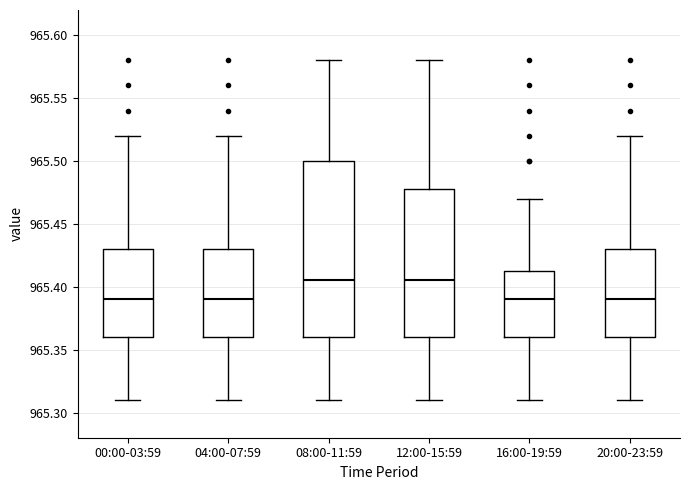

Reading left to right, read every box against the y-axis: the position of its median line, the range the box covers, and the ends of its whiskers. The values are not printed on the chart, so give them approximately, as read against the axis.

00:00-03:59: median 965.390, box 965.360 to 965.430, whiskers 965.310 to 965.520
04:00-07:59: median 965.390, box 965.360 to 965.430, whiskers 965.310 to 965.520
08:00-11:59: median 965.405, box 965.360 to 965.500, whiskers 965.310 to 965.580
12:00-15:59: median 965.405, box 965.360 to 965.480, whiskers 965.310 to 965.580
16:00-19:59: median 965.390, box 965.360 to 965.415, whiskers 965.310 to 965.470
20:00-23:59: median 965.390, box 965.360 to 965.430, whiskers 965.310 to 965.520